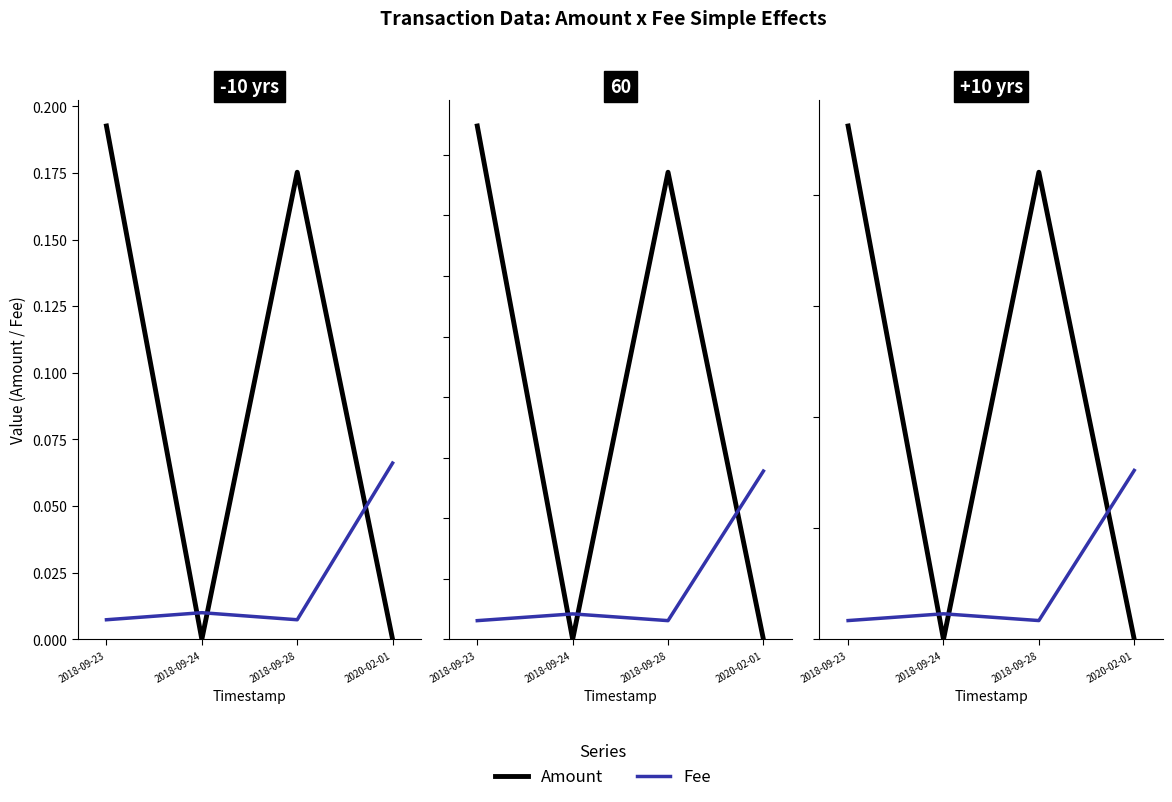

Which series has the largest range (max minus min)?

Amount